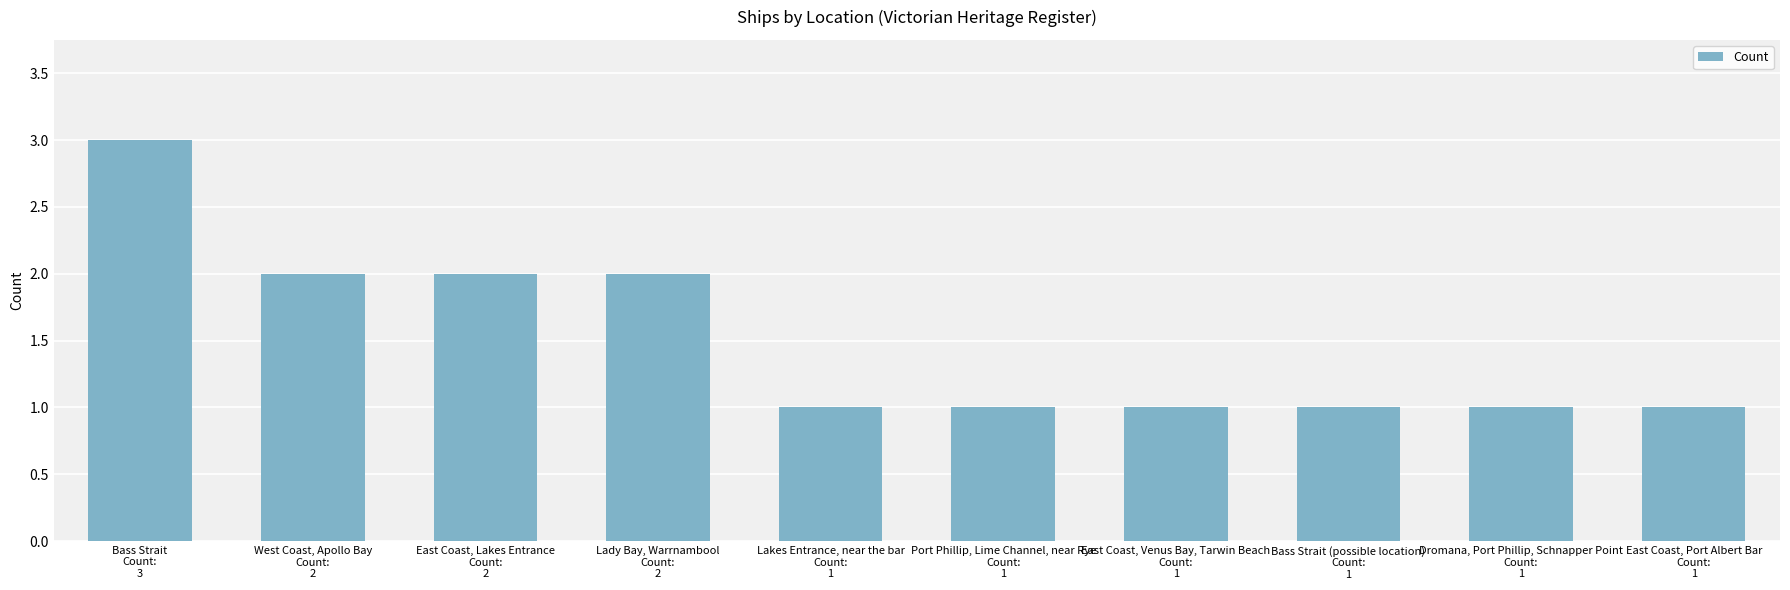

What is the label of the 6th bar from the left?

Port Phillip, Lime Channel, near Rye
Count:
1